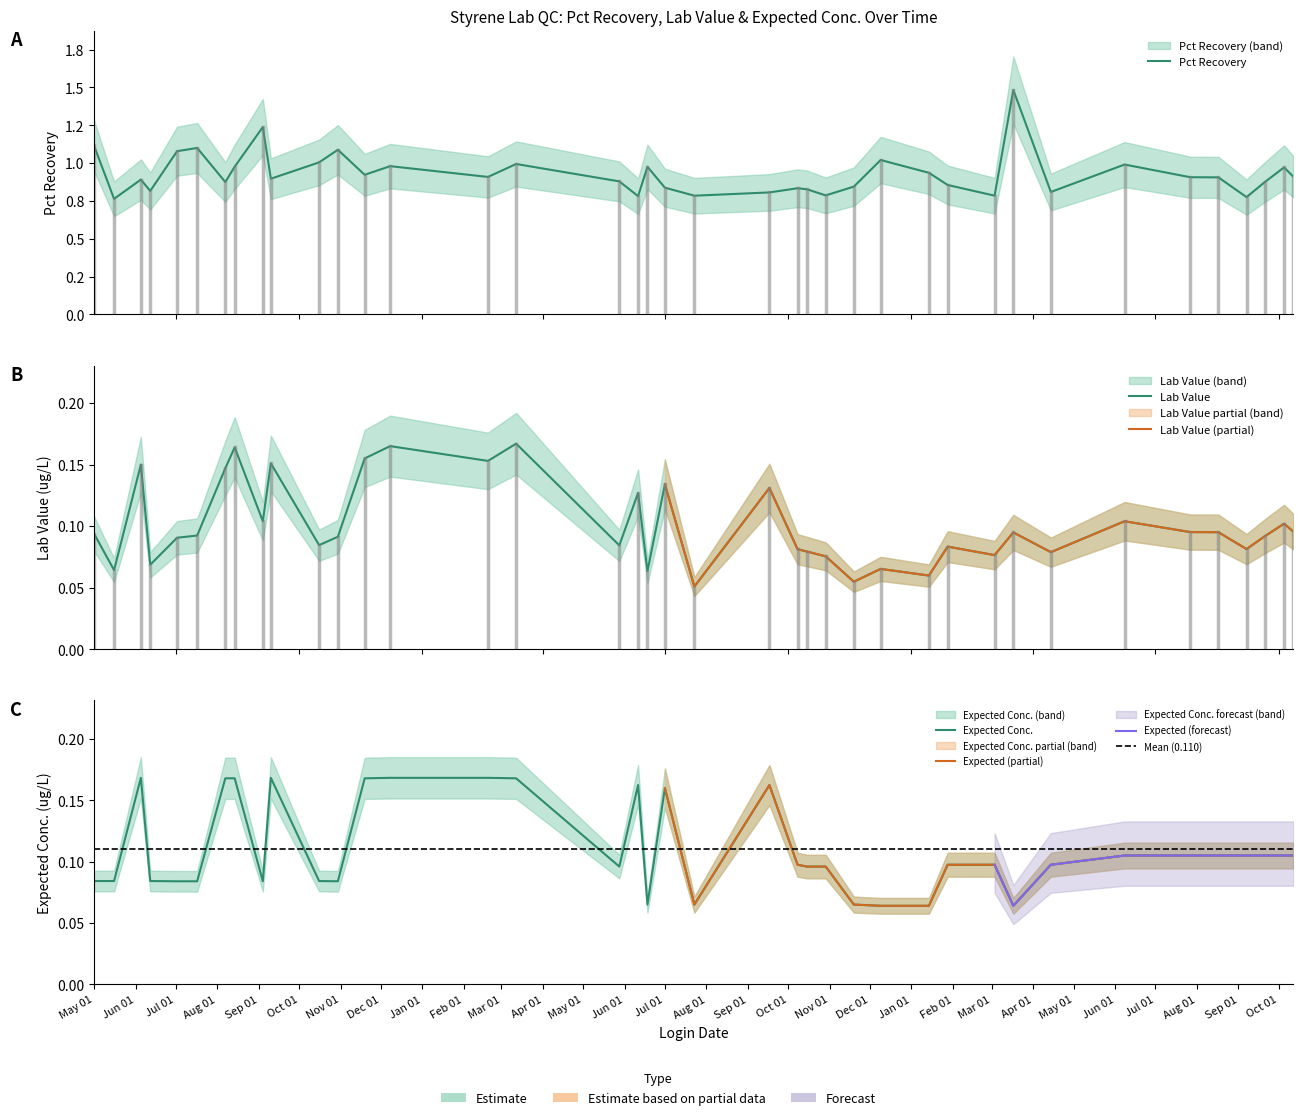

At which category does the chart reach its minimum across all series?

2015-07-23